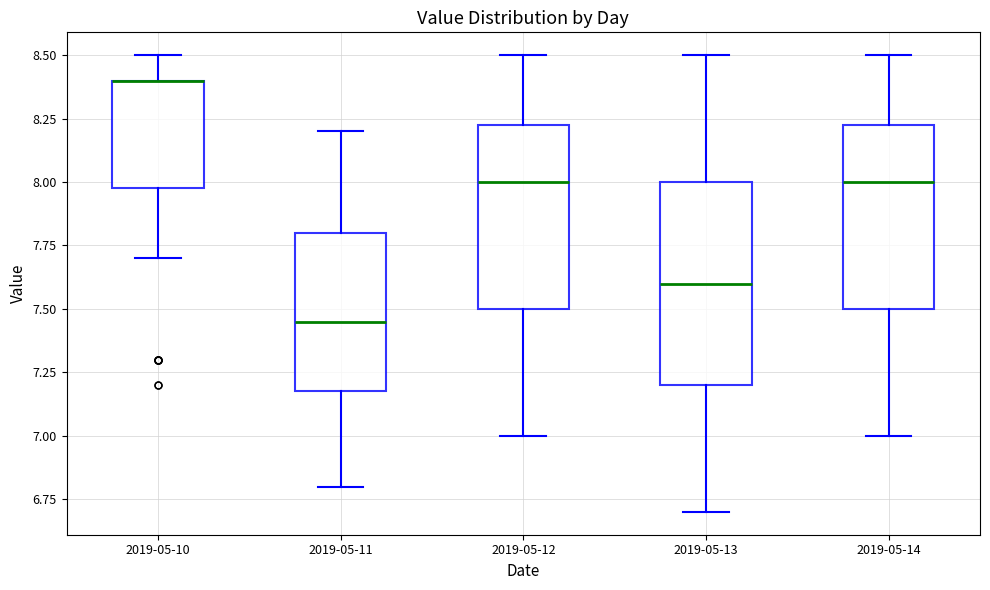

Reading left to right, read every box against the y-axis: the position of its median line, the range the box covers, and the ends of its whiskers. The values are not printed on the chart, so give them approximately, as read against the axis.

2019-05-10: median 8.40 (drawn on the box's upper edge), box 8.00 to 8.40, whiskers 7.70 to 8.50
2019-05-11: median 7.45, box 7.20 to 7.80, whiskers 6.80 to 8.20
2019-05-12: median 8.00, box 7.50 to 8.25, whiskers 7.00 to 8.50
2019-05-13: median 7.60, box 7.20 to 8.00, whiskers 6.70 to 8.50
2019-05-14: median 8.00, box 7.50 to 8.25, whiskers 7.00 to 8.50